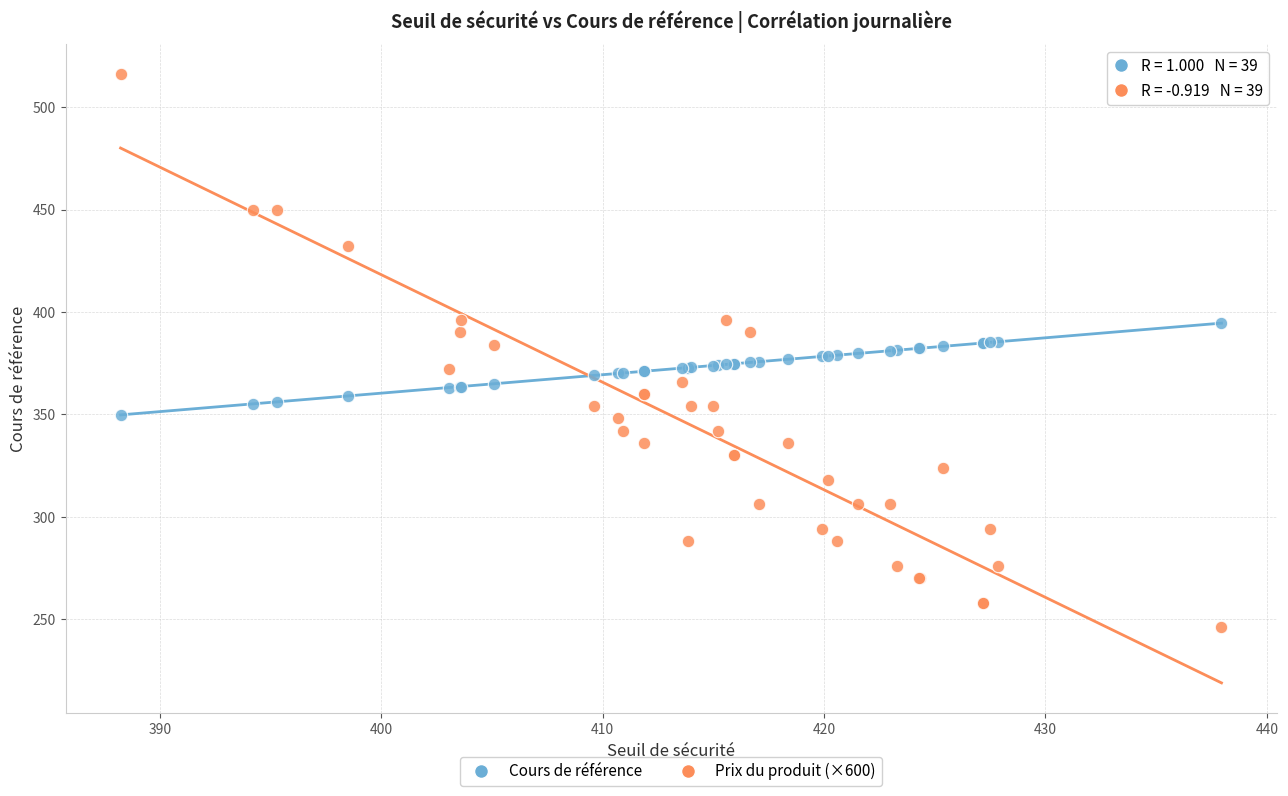

Which series has the largest Y range (max minus min)?

Prix du produit (×600)